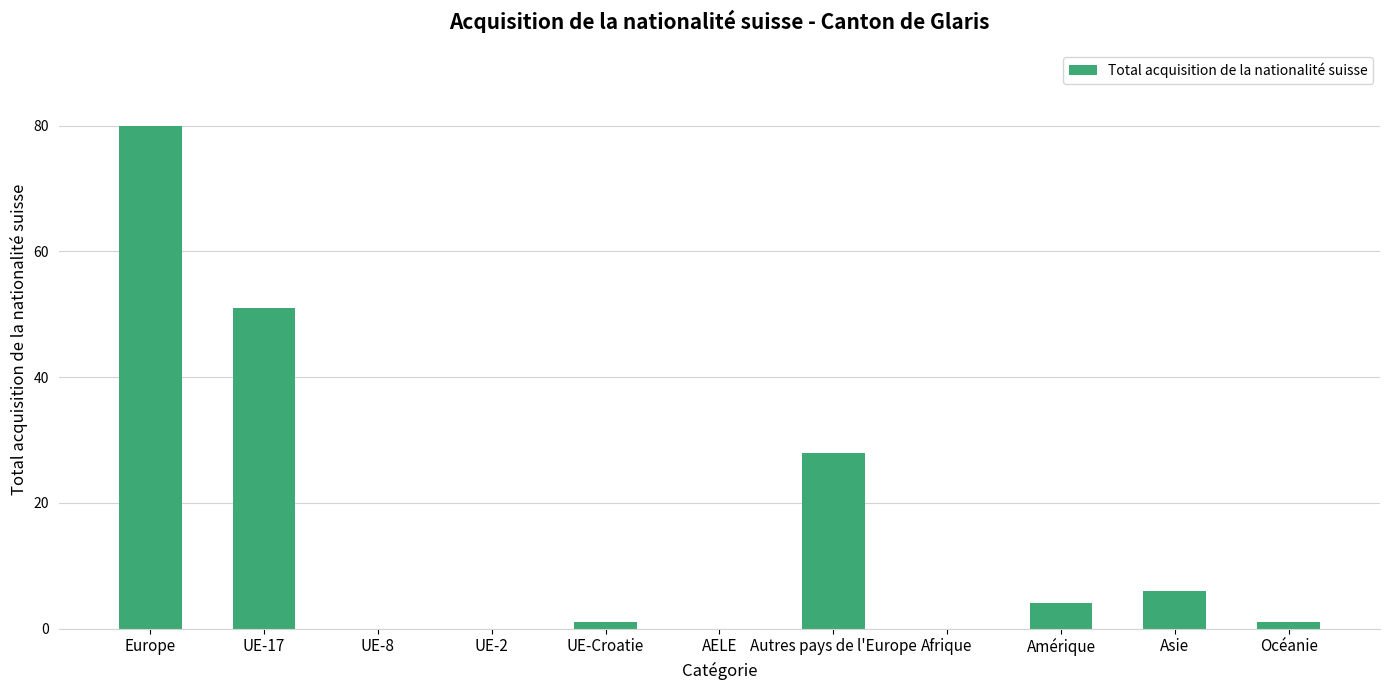

The value at Europe is 47. True or false?

False